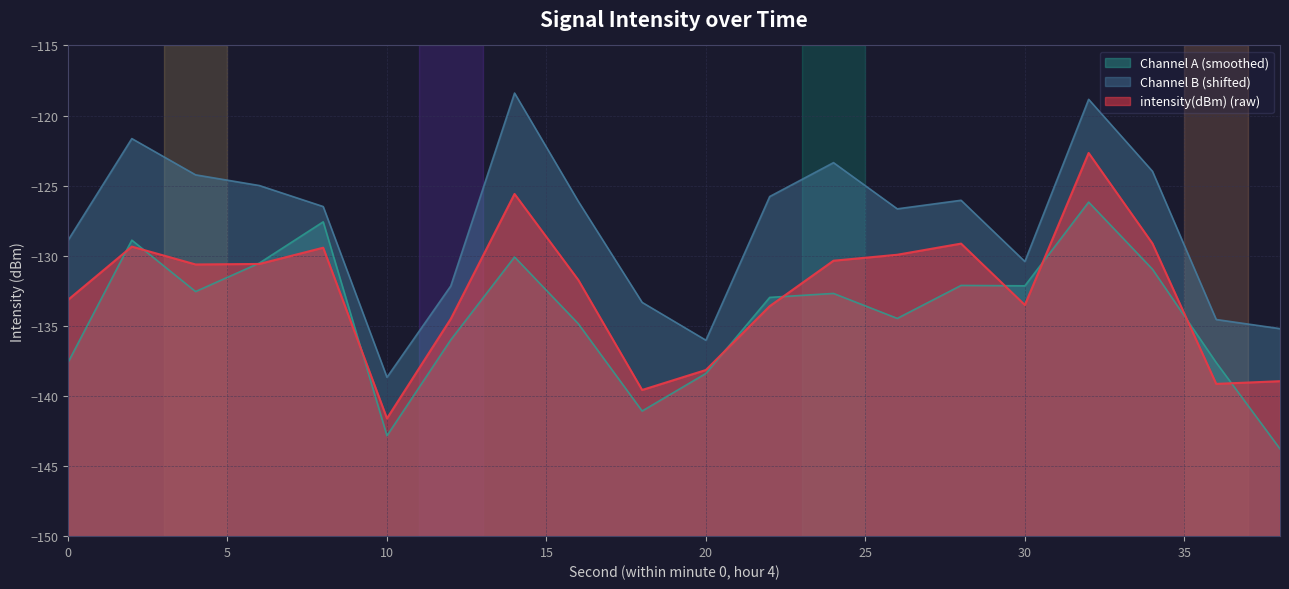

Reading left to right, transcribe all the data shown in this chart.

-133.1	-129.3	-130.6	-130.6	-129.4	-141.6	-134.5	-125.6	-131.7	-139.6	-138.1	-133.6	-130.4	-129.9	-129.1	-133.5	-122.7	-129.1	-139.1	-138.9